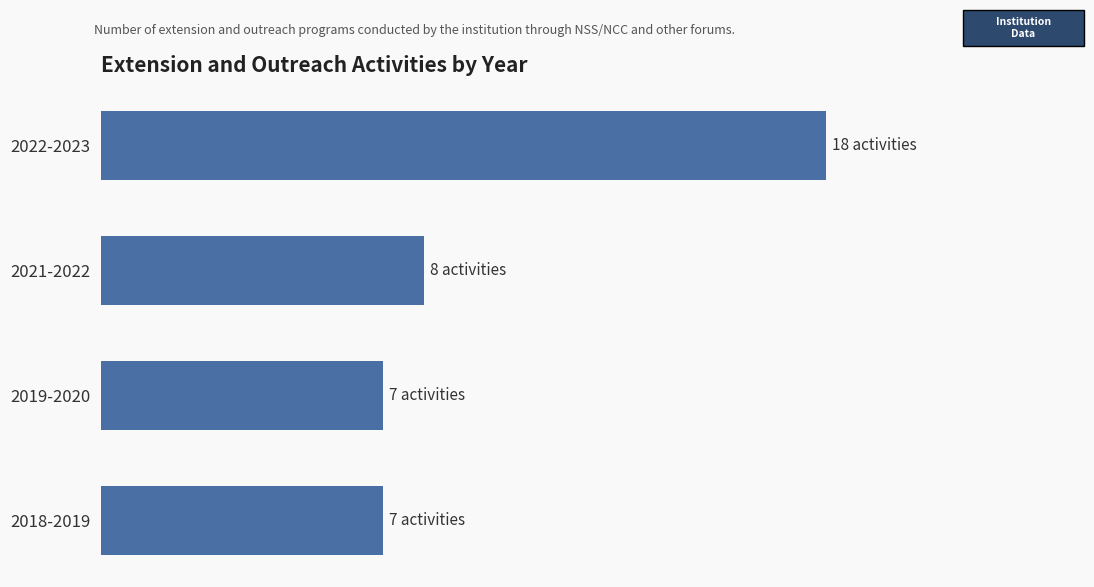

Are the bars horizontal?

Yes